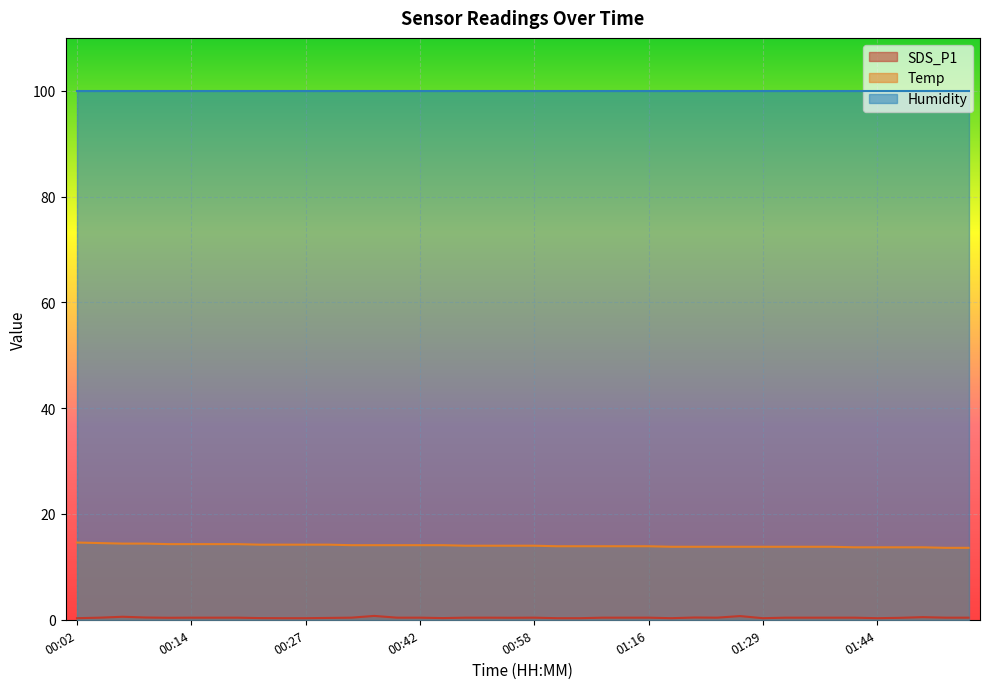

Does the chart display data point markers on the line(s)?

No